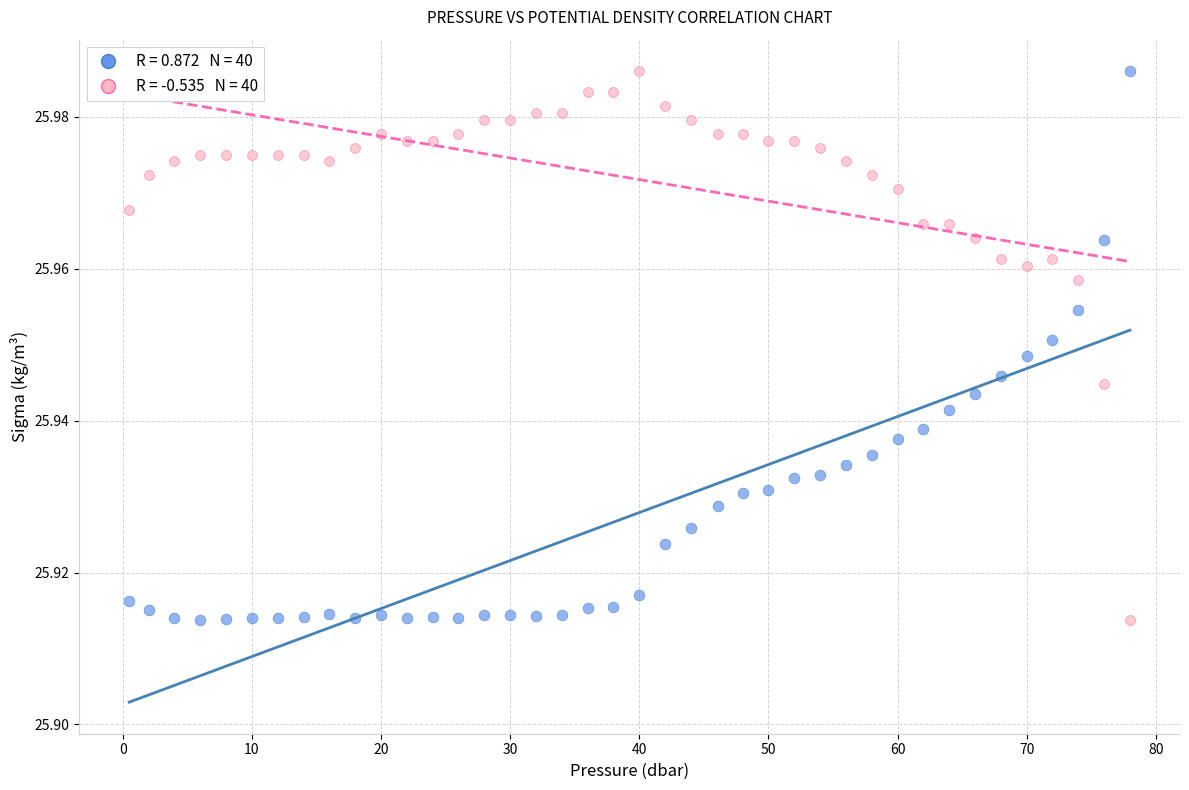

Across all data points, what is the range of X values (max minus min)?

77.5